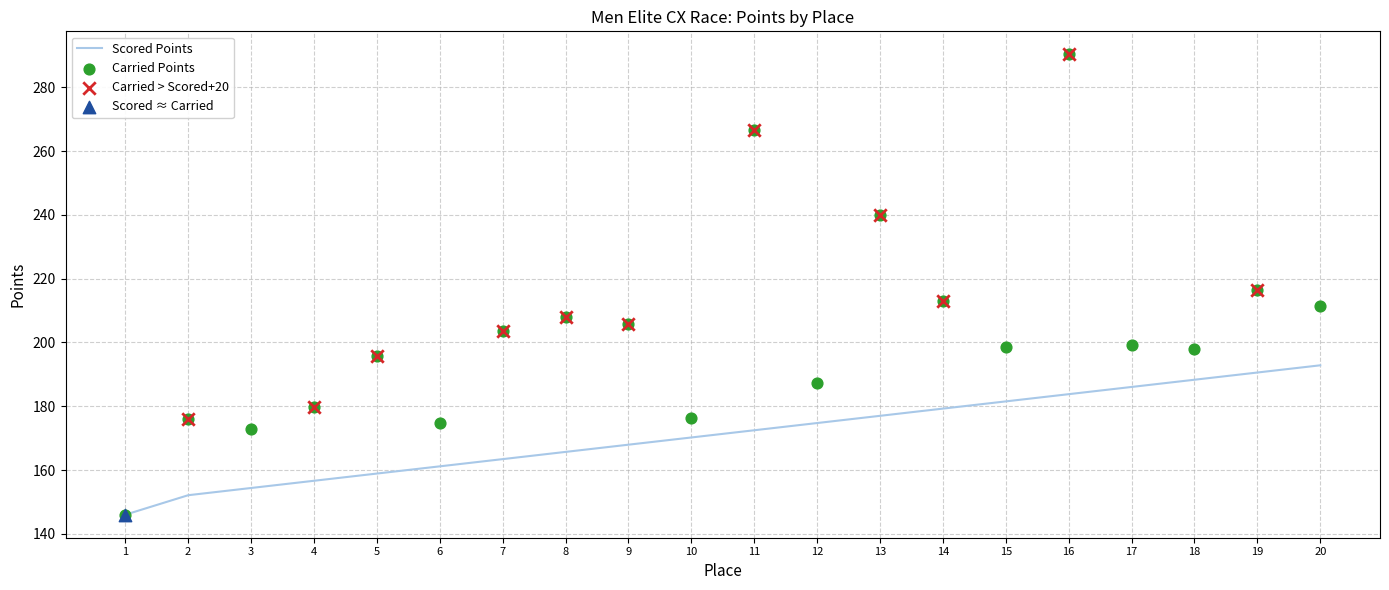

Is the value of Carried Points at 6 greater than the value of Scored Points at 13?

No